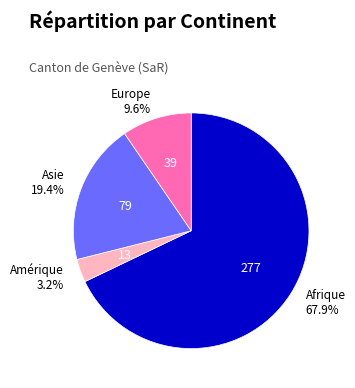

Is it true that Afrique is 54% of the pie?

False